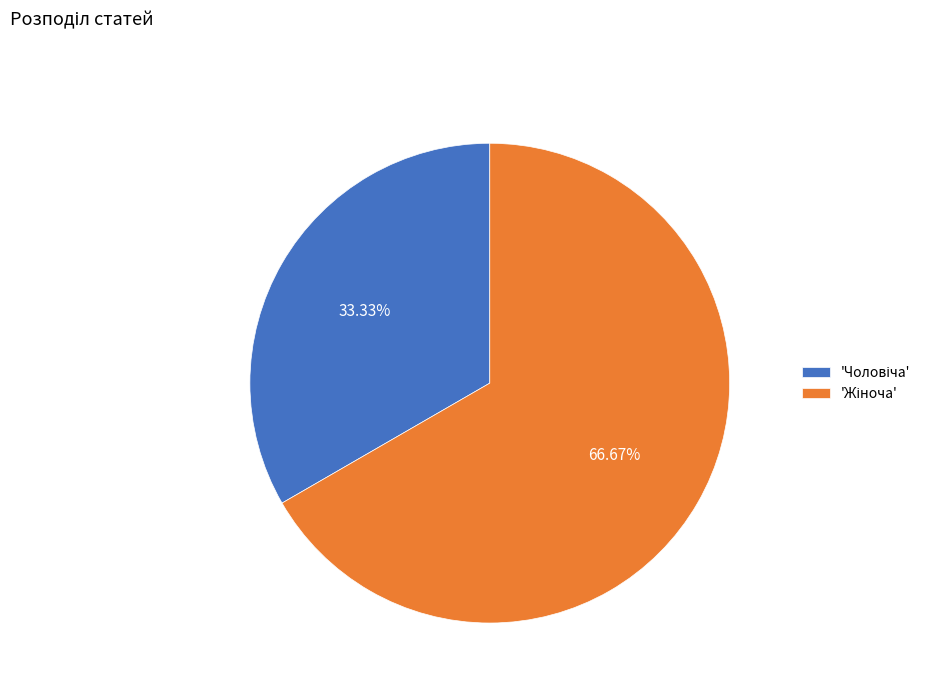

Is there a majority slice in this chart?

Yes